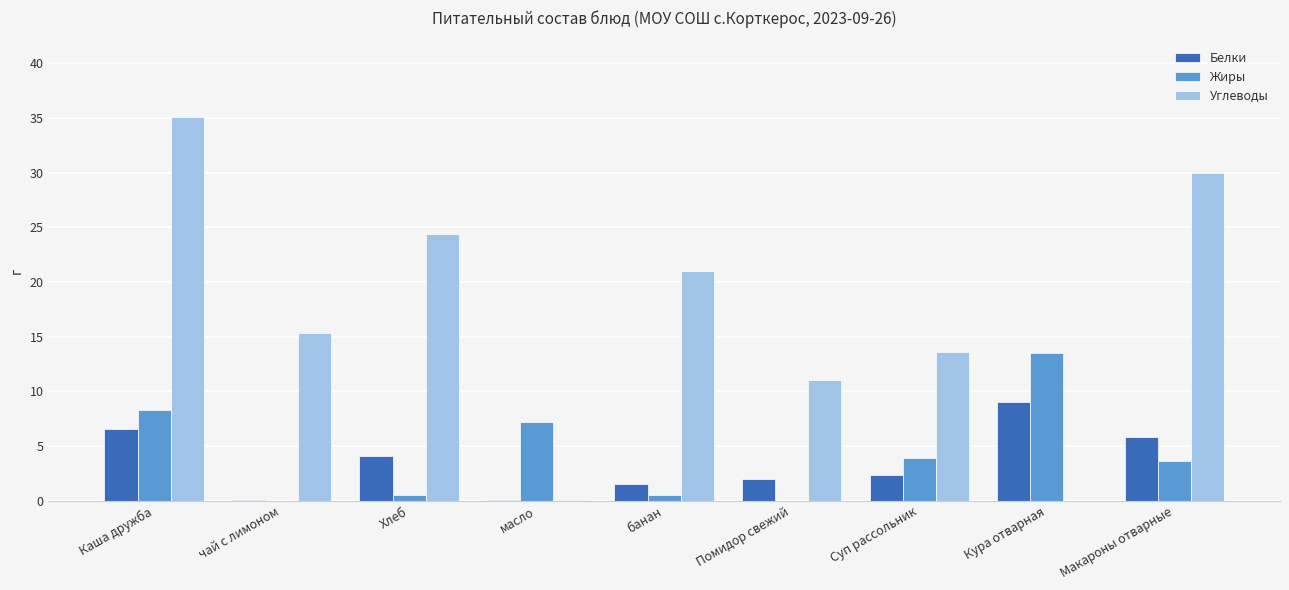

Between чай с лимоном and Хлеб, which series saw the biggest shift?

Углеводы